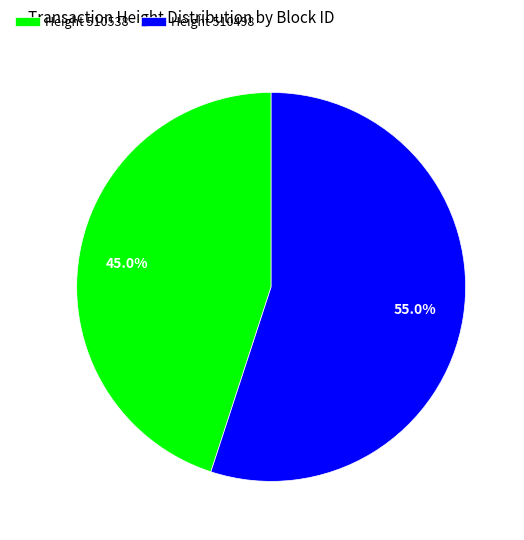

Do Height 510498 and Height 510538 together represent more than half of the pie?

Yes